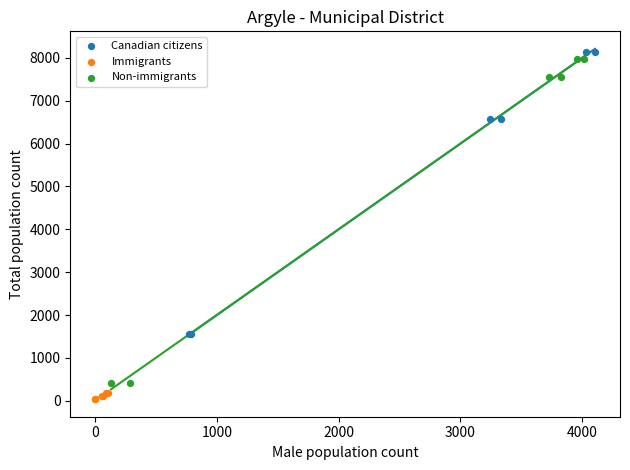

Which series contains the lowest Y value?

Immigrants